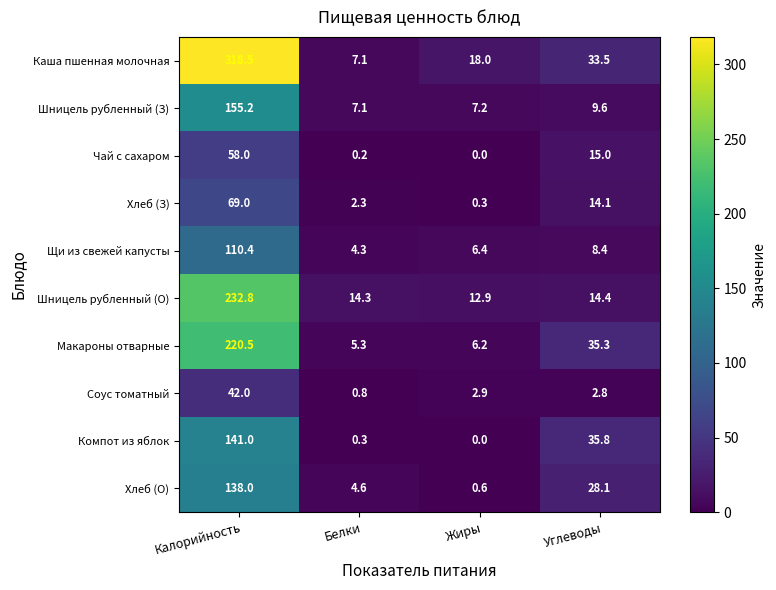

What is the difference between the maximum and second lowest values in the Соус томатный series?

39.2